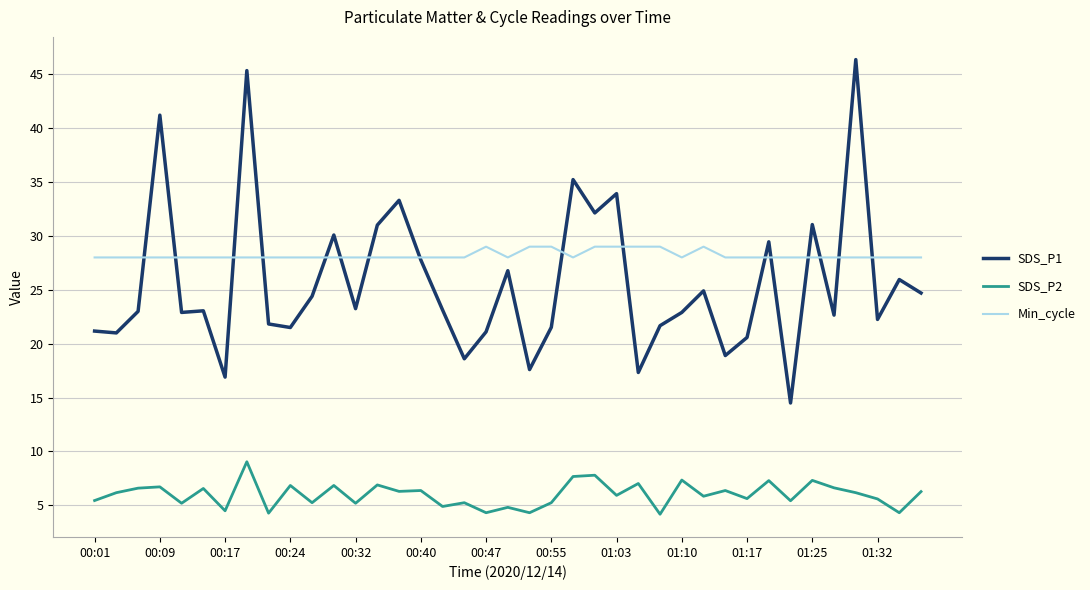

What is the difference between the maximum and second lowest values in the SDS_P2 series?

4.8